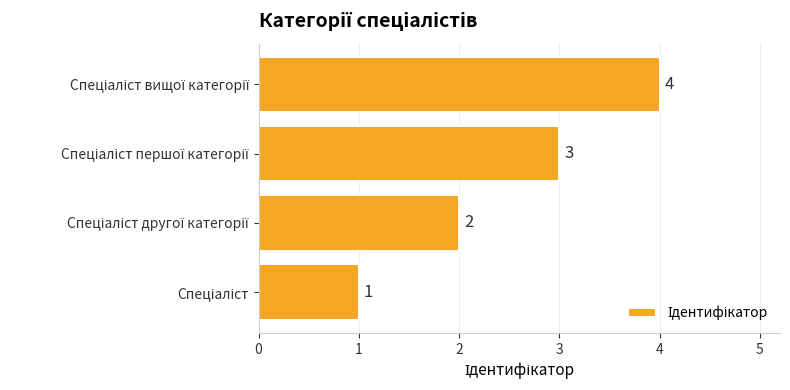

What is the difference between the maximum and second lowest values?

2